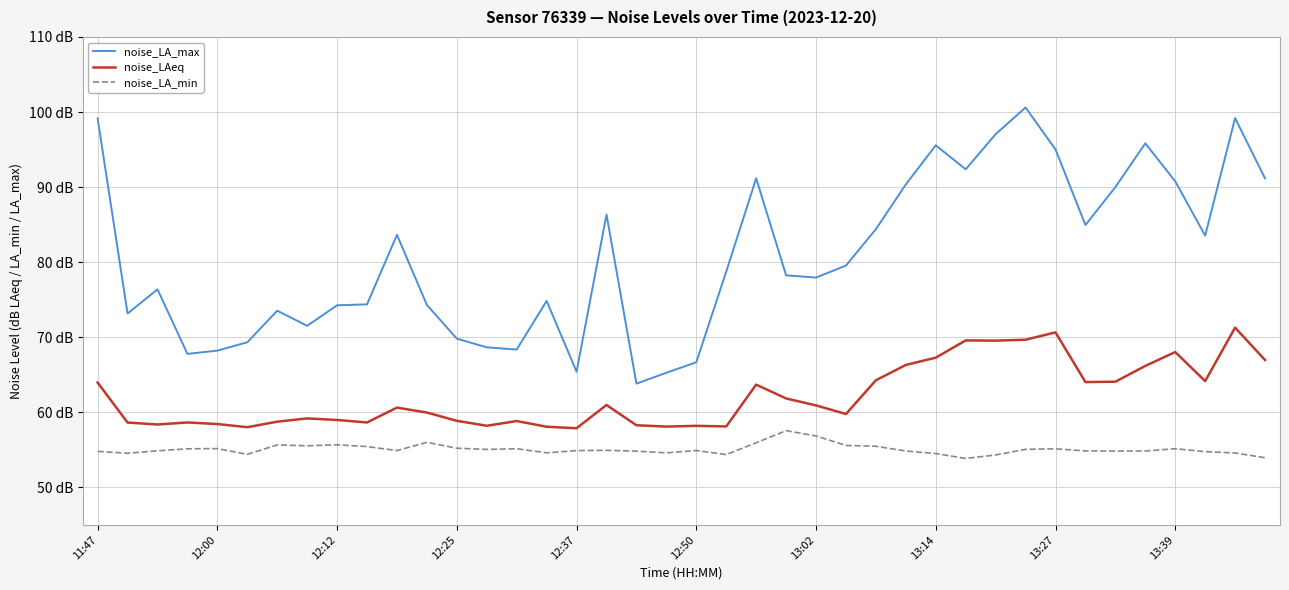

Does the chart have visible grid lines?

Yes